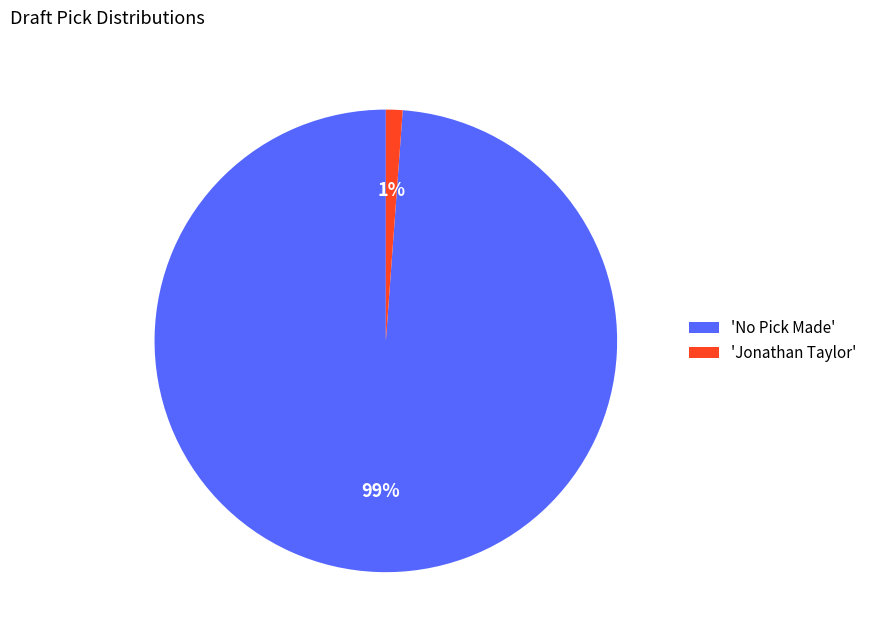

True or false: 'Jonathan Taylor' accounts for 8% of the total.

False